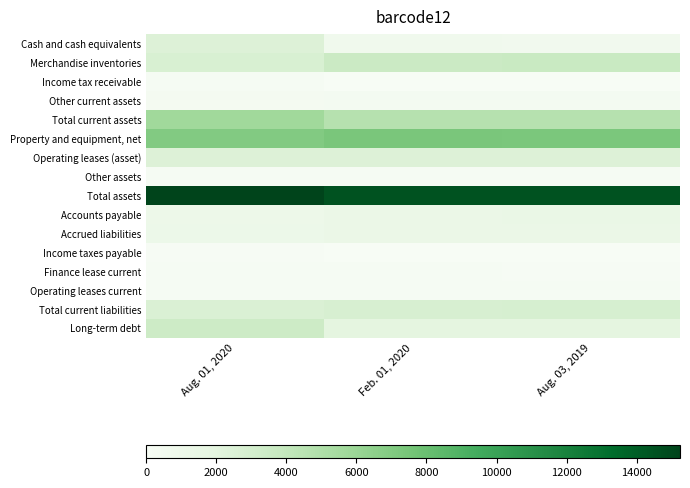

Which series has the largest total across all categories?

Total assets